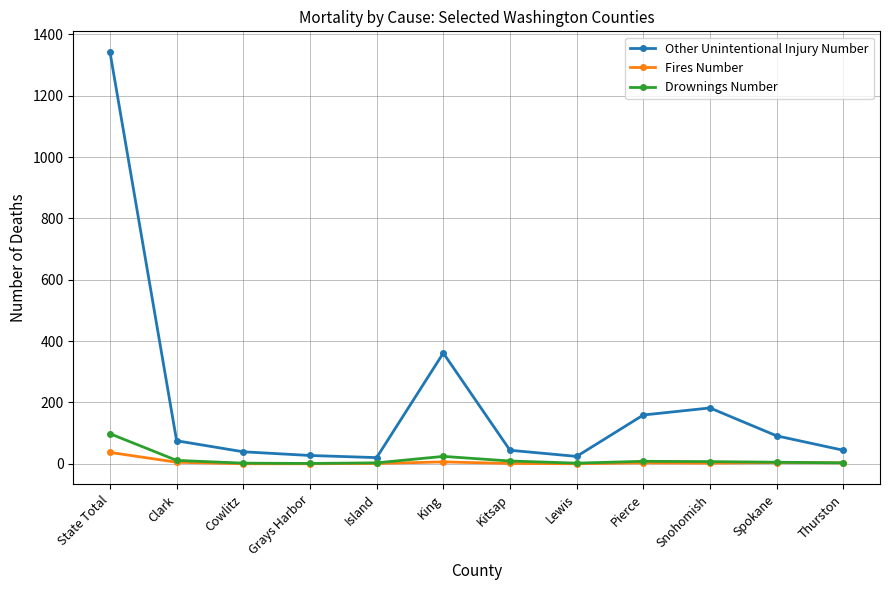

True or false: Drownings Number and Other Unintentional Injury Number cross at least once.

False